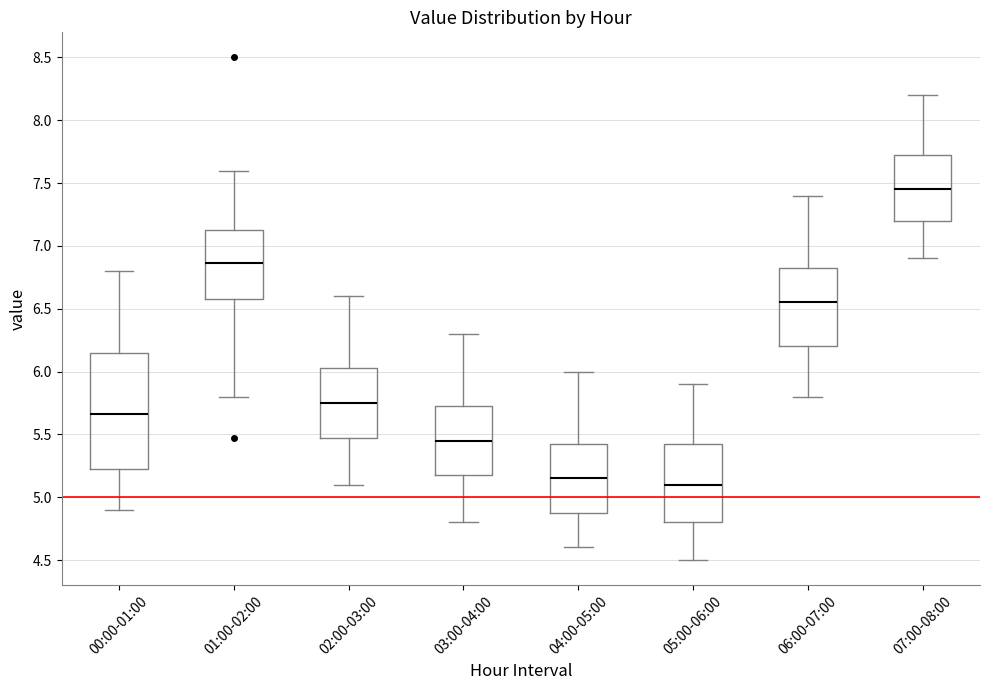

Reading left to right, read every box against the y-axis: the position of its median line, the range the box covers, and the ends of its whiskers. The values are not printed on the chart, so give them approximately, as read against the axis.

00:00-01:00: median 5.65, box 5.20 to 6.15, whiskers 4.90 to 6.80
01:00-02:00: median 6.85, box 6.60 to 7.15, whiskers 5.80 to 7.60
02:00-03:00: median 5.75, box 5.50 to 6.05, whiskers 5.10 to 6.60
03:00-04:00: median 5.45, box 5.20 to 5.75, whiskers 4.80 to 6.30
04:00-05:00: median 5.15, box 4.90 to 5.45, whiskers 4.60 to 6.00
05:00-06:00: median 5.10, box 4.80 to 5.45, whiskers 4.50 to 5.90
06:00-07:00: median 6.55, box 6.20 to 6.85, whiskers 5.80 to 7.40
07:00-08:00: median 7.45, box 7.20 to 7.75, whiskers 6.90 to 8.20